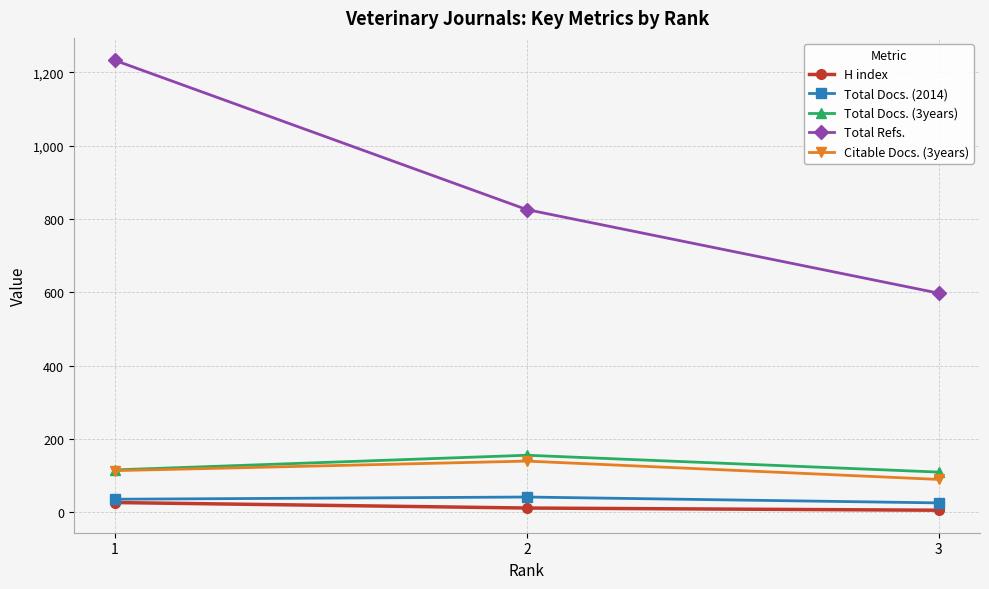

What are all the series names shown in the legend?

H index, Total Docs. (2014), Total Docs. (3years), Total Refs., Citable Docs. (3years)